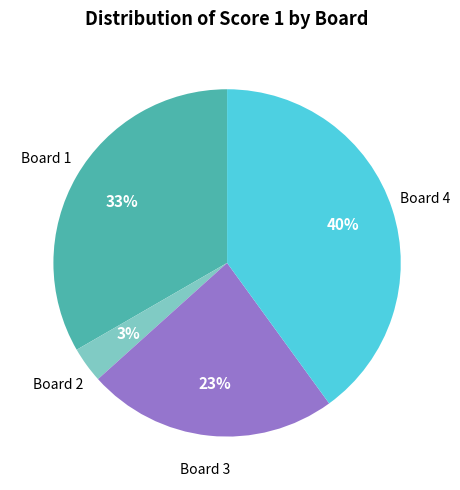

How many slices are in this pie chart?

4